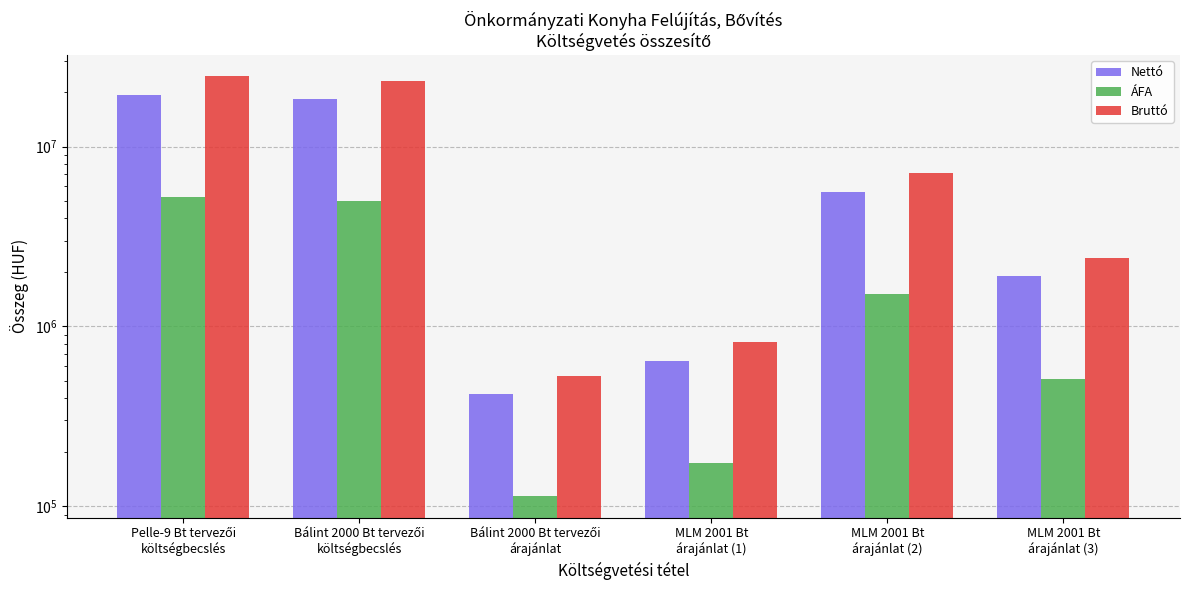

What is the difference between the maximum and minimum values in the Nettó series?

18958261.3